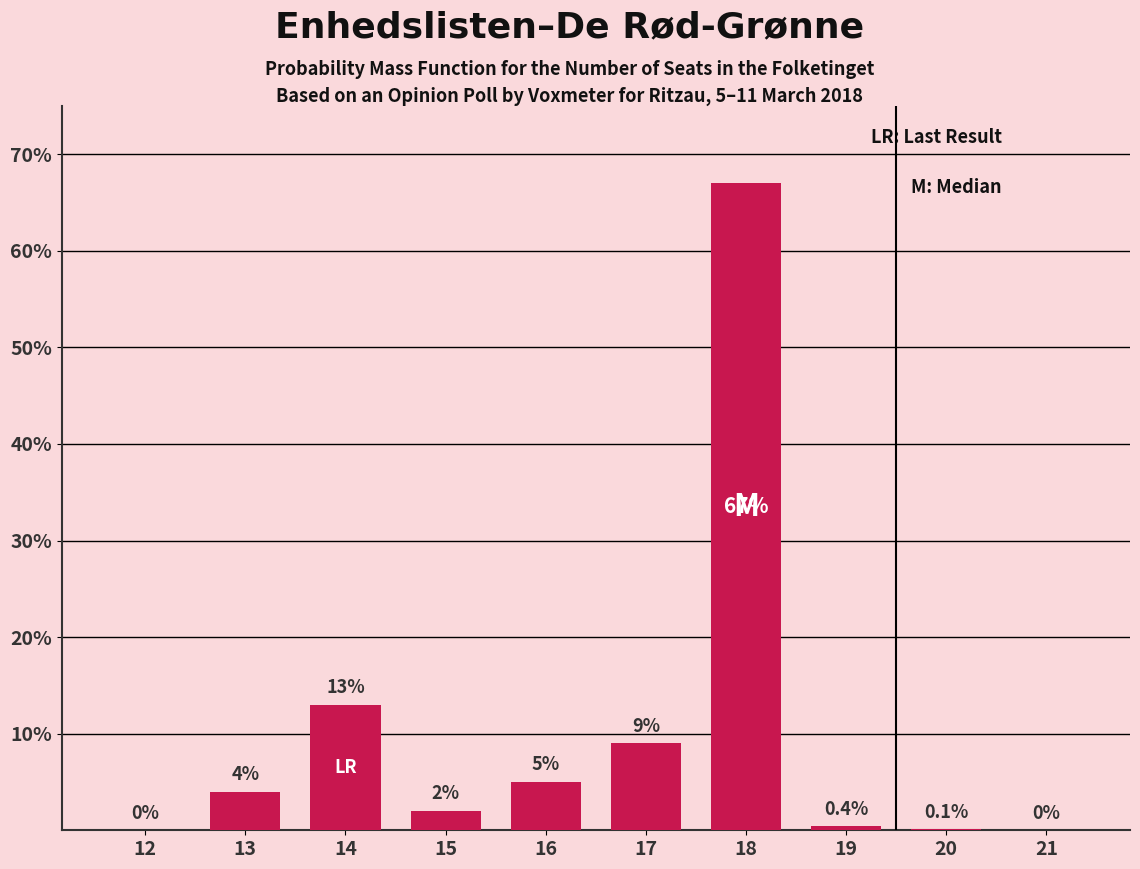

Which category has the highest value across all series?

18